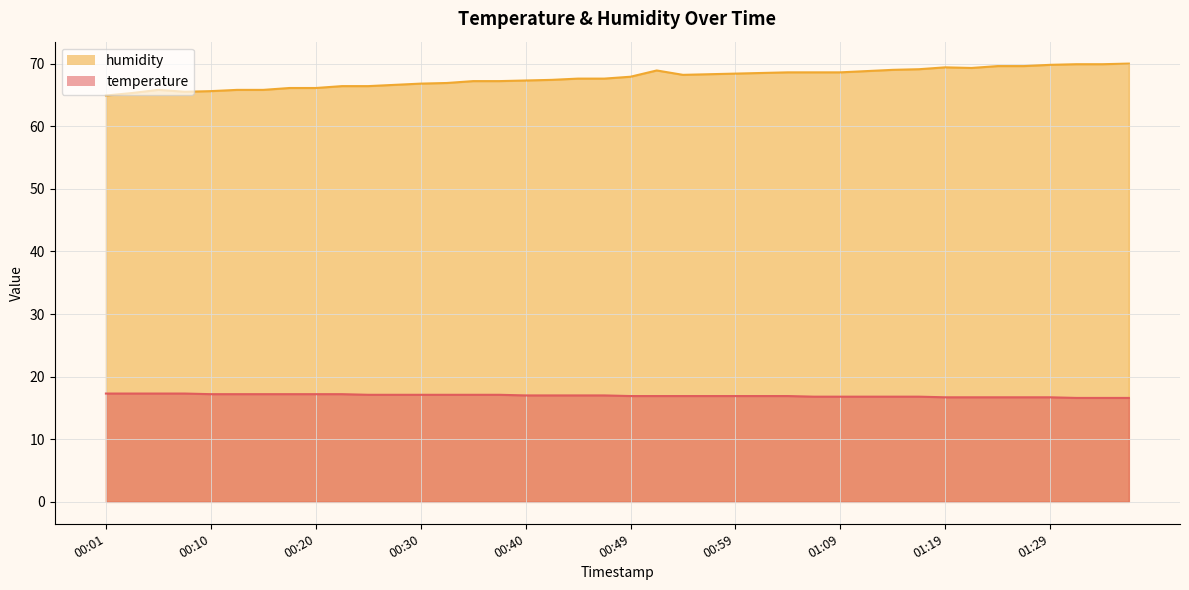

Reading left to right, transcribe all the data shown in this chart.

temperature: 17.3	17.3	17.3	17.3	17.2	17.2	17.2	17.2	17.2	17.2	17.1	17.1	17.1	17.1	17.1	17.1	17.0	17.0	17.0	17.0	16.9	16.9	16.9	16.9	16.9	16.9	16.9	16.8	16.8	16.8	16.8	16.8	16.7	16.7	16.7	16.7	16.7	16.6	16.6	16.6
humidity: 64.9	65.3	65.8	65.5	65.6	65.8	65.8	66.1	66.1	66.4	66.4	66.6	66.8	66.9	67.2	67.2	67.3	67.4	67.6	67.6	67.9	68.9	68.2	68.3	68.4	68.5	68.6	68.6	68.6	68.8	69.0	69.1	69.4	69.3	69.6	69.6	69.8	69.9	69.9	70.0